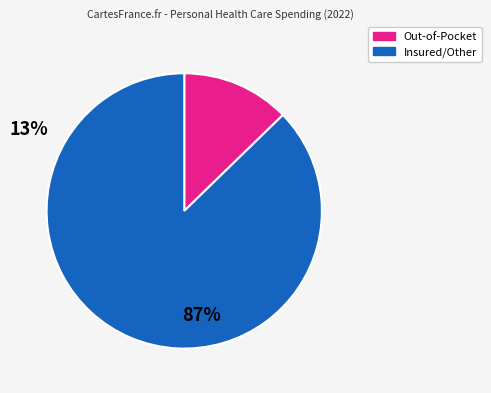

Does any single category account for the majority?

Yes